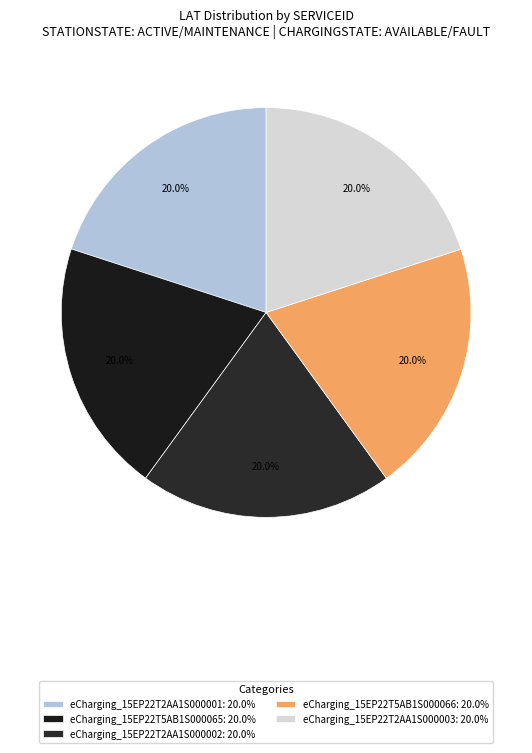

What percentage is NOT represented by eCharging_15EP22T2AA1S000001?

80.0%